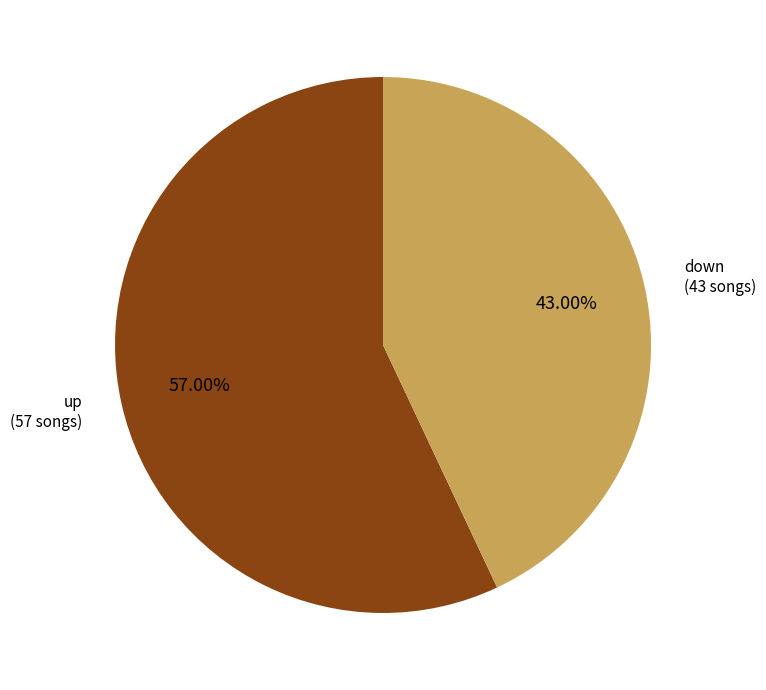

To the nearest percent, what percentage of the pie is up?

57%